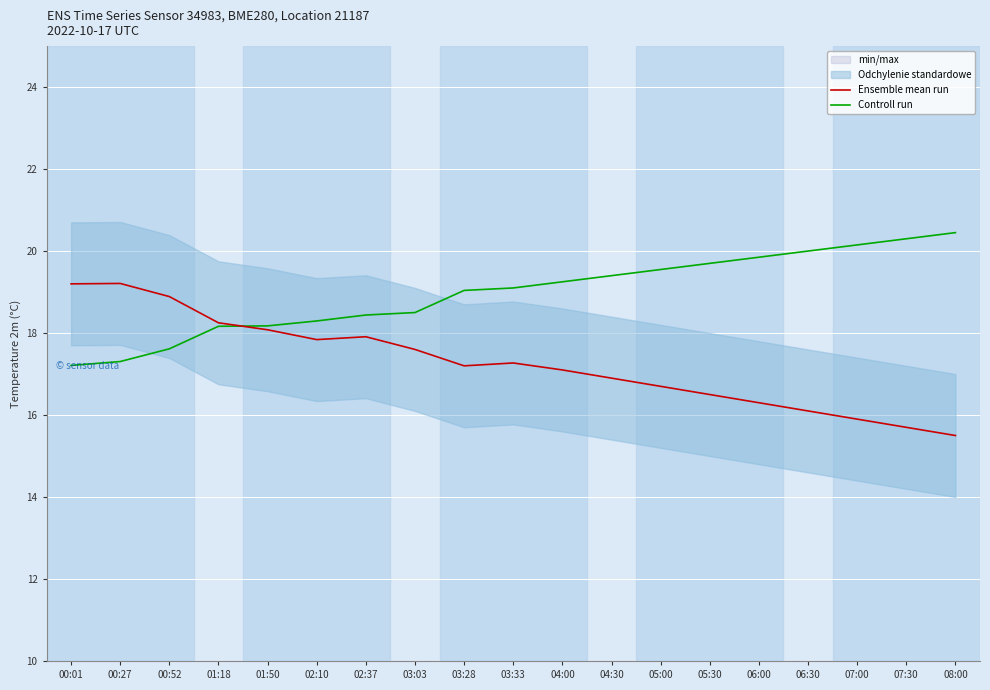

Which series has the widest spread of values?

Ensemble mean run